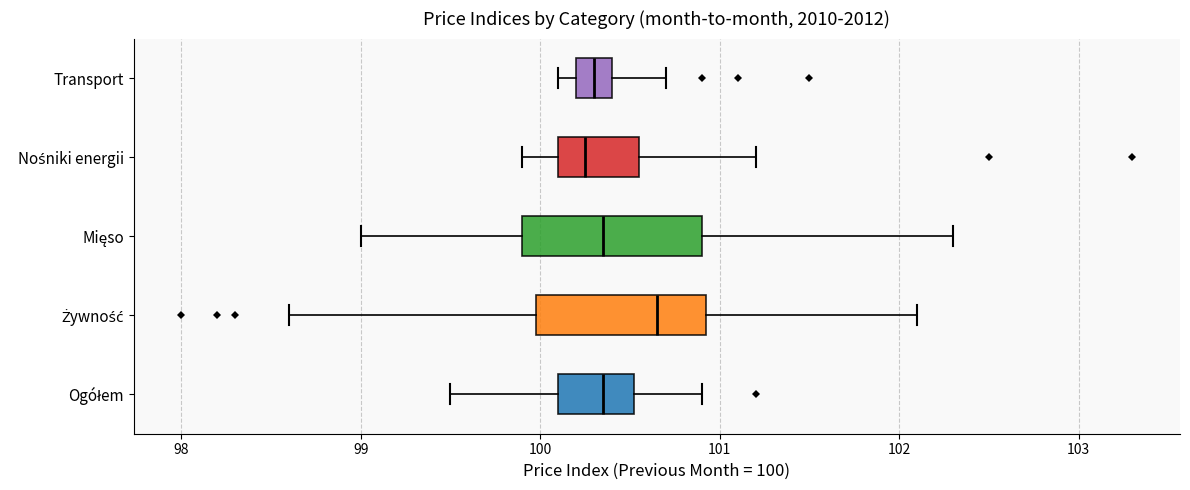

Where does the left whisker of the box for Transport end on the x-axis? The values are not printed on the chart, so give them approximately, as read against the axis.

100.1